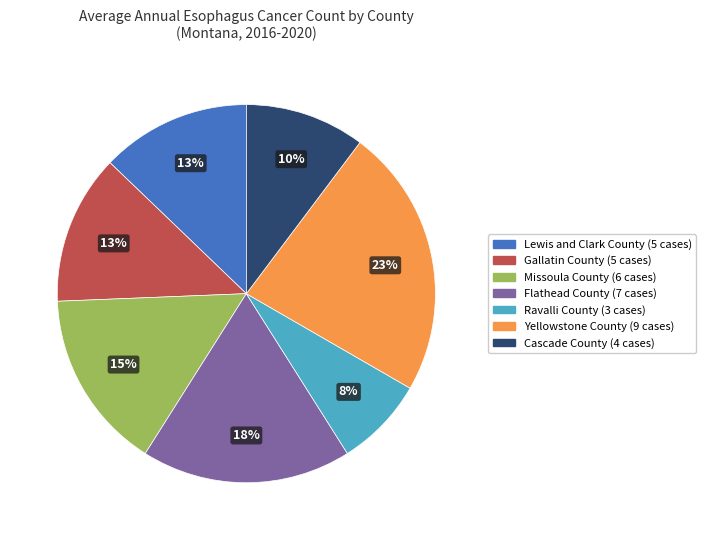

What is the ratio of the value at Missoula County to the value at Lewis and Clark County?

1.2